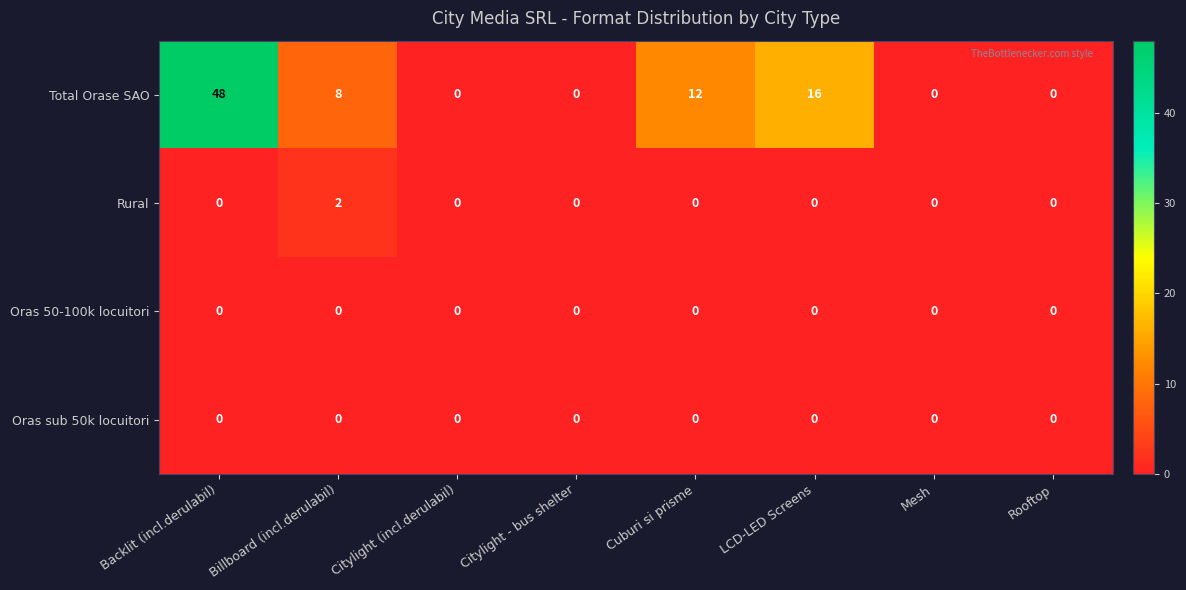

At which category does the chart reach its peak across all series?

Backlit (incl.derulabil)